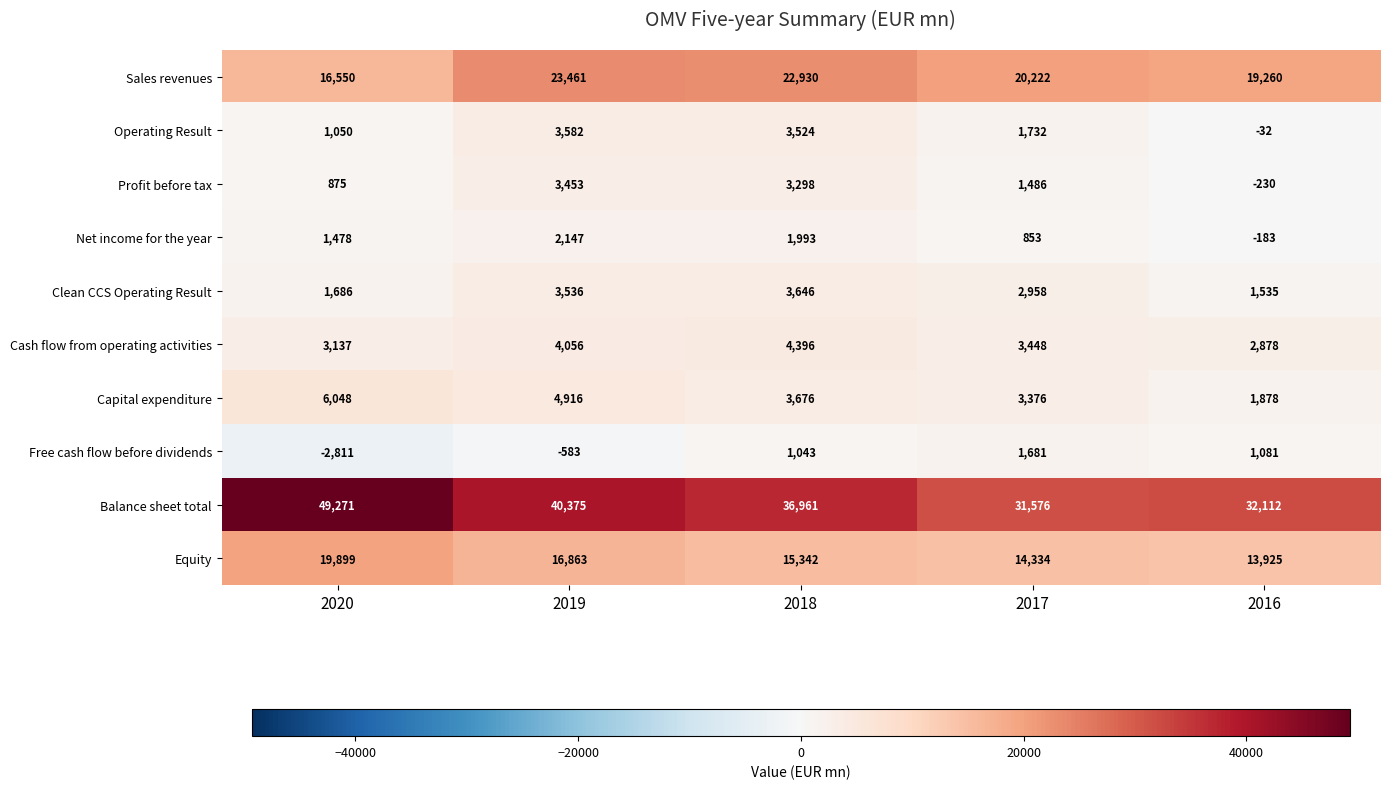

At which category does the chart reach its peak across all series?

2020